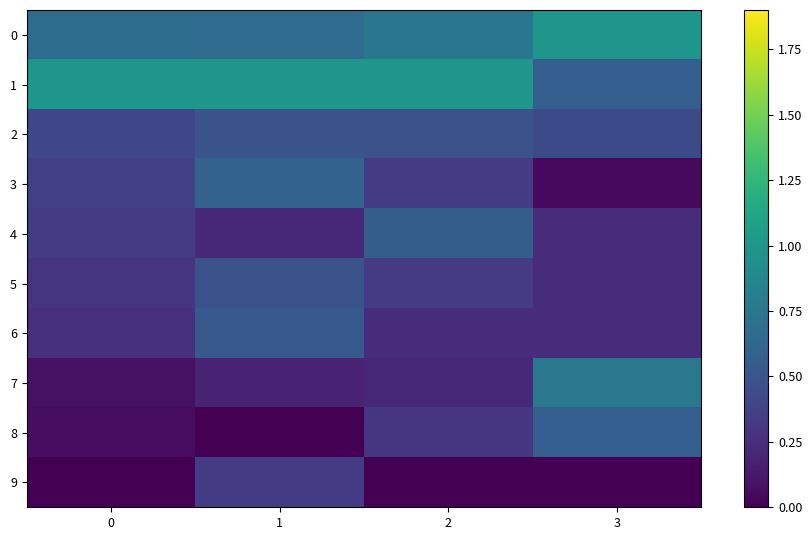

What is the difference between the highest and lowest values at 1?

1.0